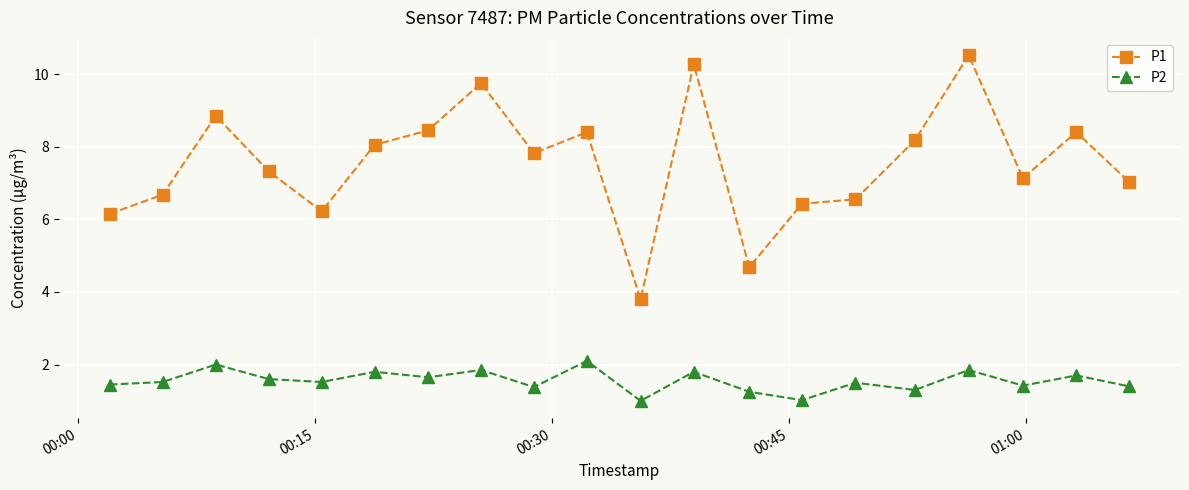

At how many categories does at least one series exceed 4?

19